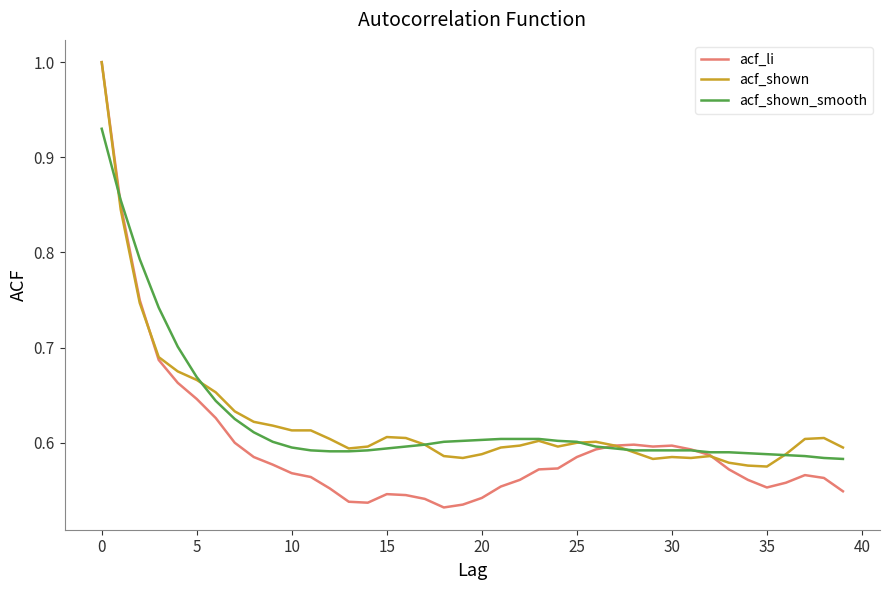

Does the chart display data point markers on the line(s)?

No